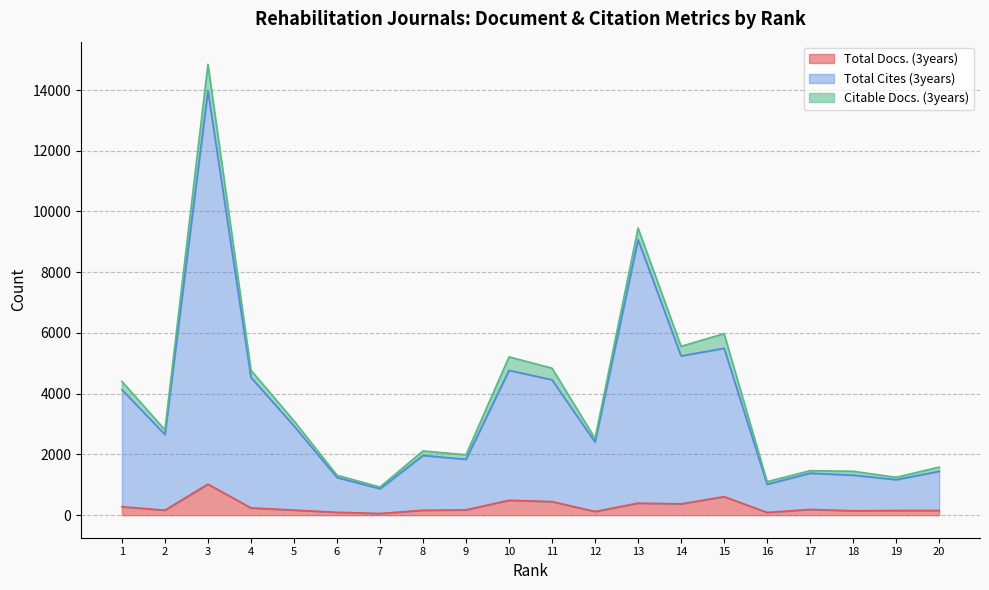

Reading left to right, transcribe all the data shown in this chart.

Total Docs. (3years): 1=279	2=164	3=1022	4=240	5=168	6=95	7=56	8=162	9=175	10=490	11=447	12=121	13=396	14=373	15=610	16=90	17=190	18=145	19=154	20=155
Total Cites (3years): 1=4133	2=2656	3=13974	4=4538	5=2939	6=1241	7=871	8=1966	9=1839	10=4769	11=4457	12=2406	13=9071	14=5244	15=5496	16=1018	17=1382	18=1318	19=1170	20=1444
Total Refs.: 1=4405	2=2811	3=14850	4=4773	5=3107	6=1316	7=926	8=2115	9=1989	10=5213	11=4841	12=2526	13=9456	14=5560	15=5979	16=1104	17=1466	18=1446	19=1248	20=1583